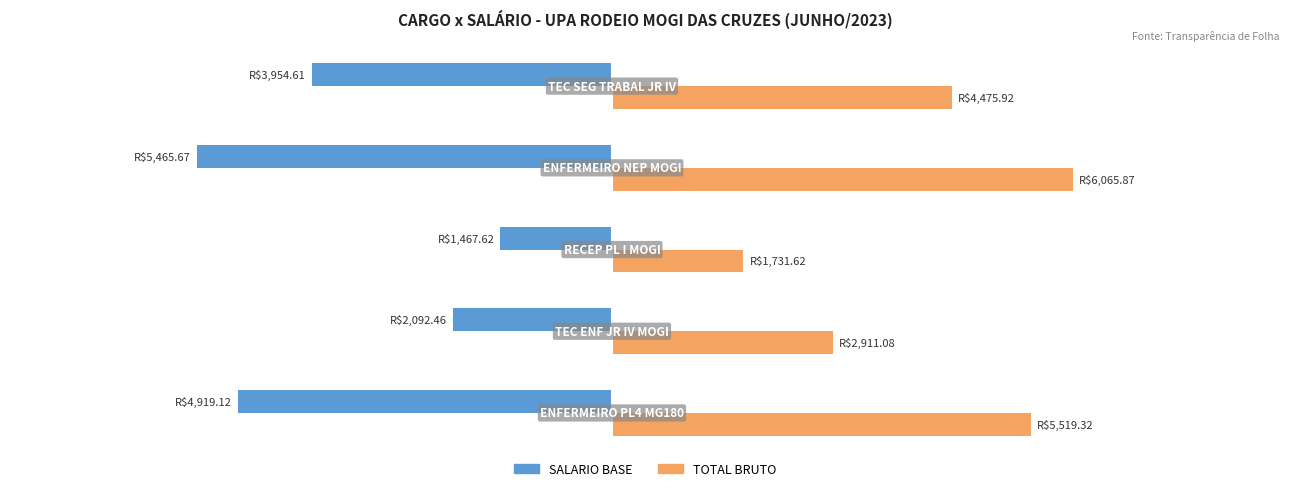

List the series in order of their overall mean, lowest first.

SALARIO BASE, TOTAL BRUTO